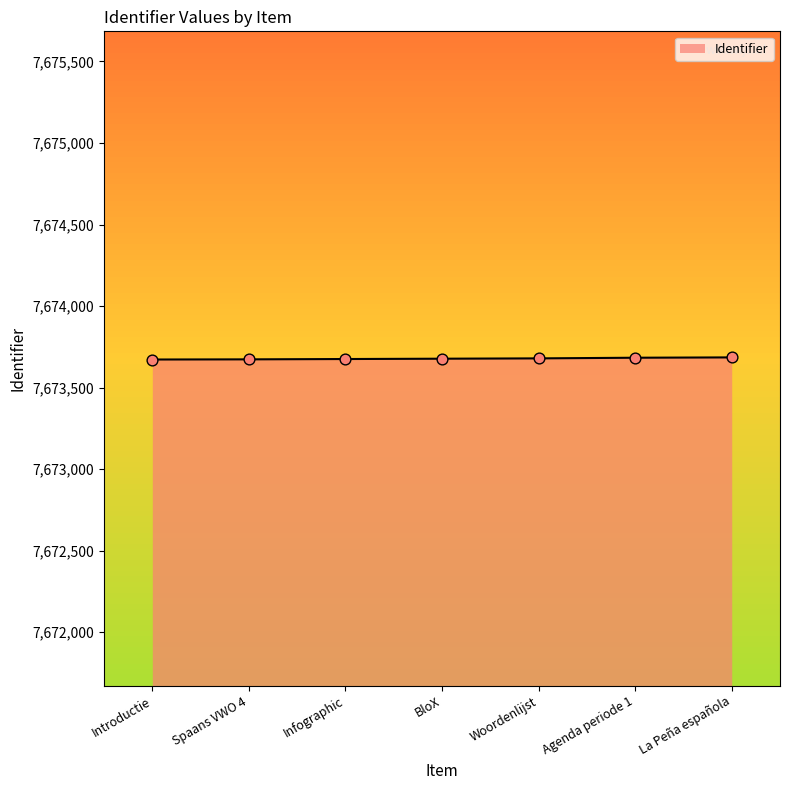

What is the change in value from Introductie to BloX?

+5